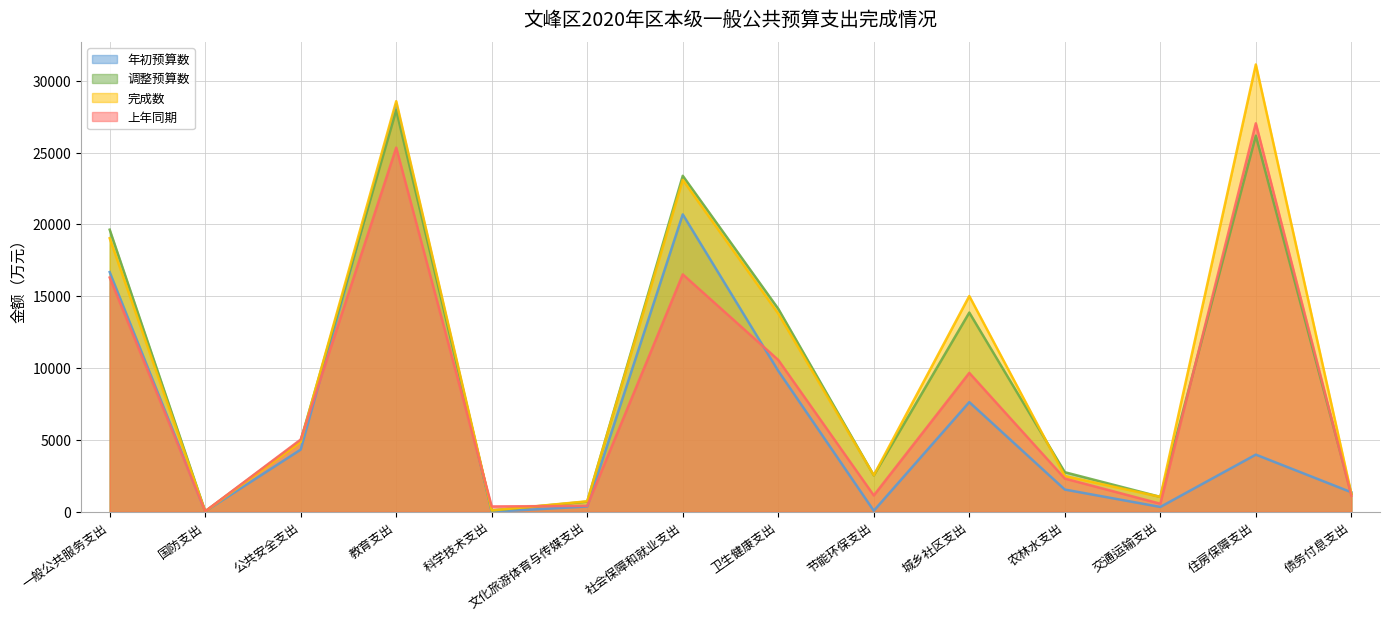

At how many categories does at least one series exceed 9262?

6